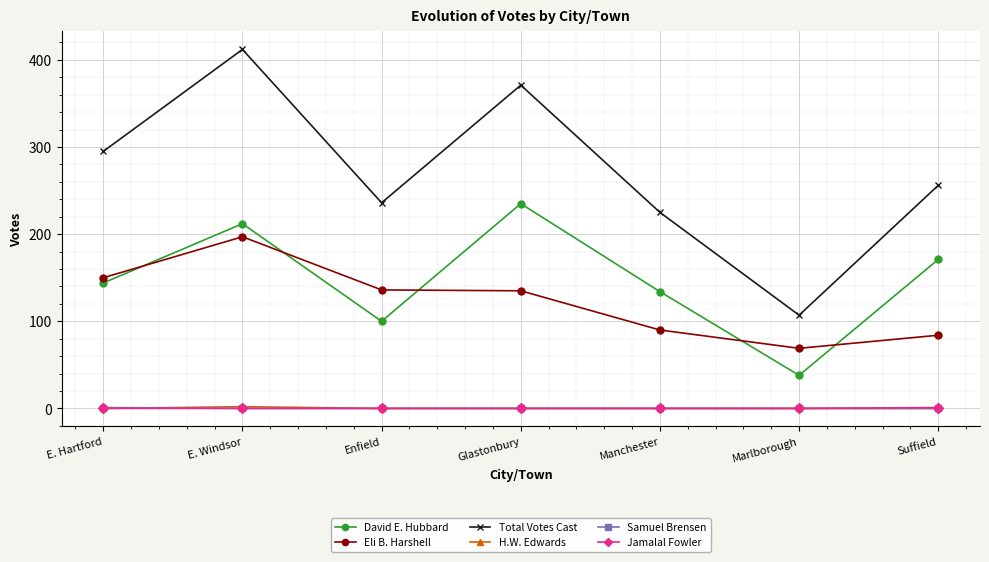

At which label is David E. Hubbard closest to 136?

Manchester